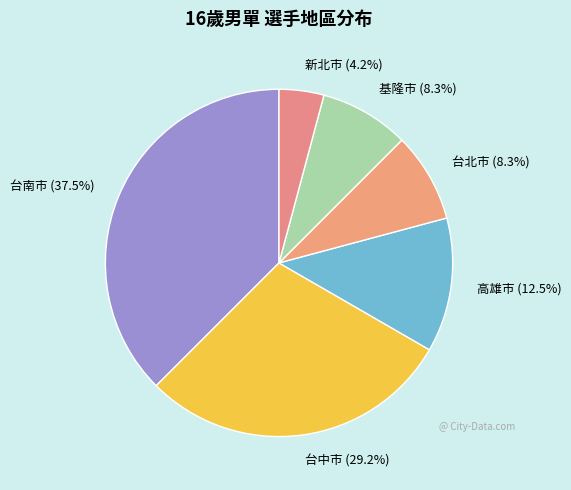

What is the largest slice in the pie chart?

台南市